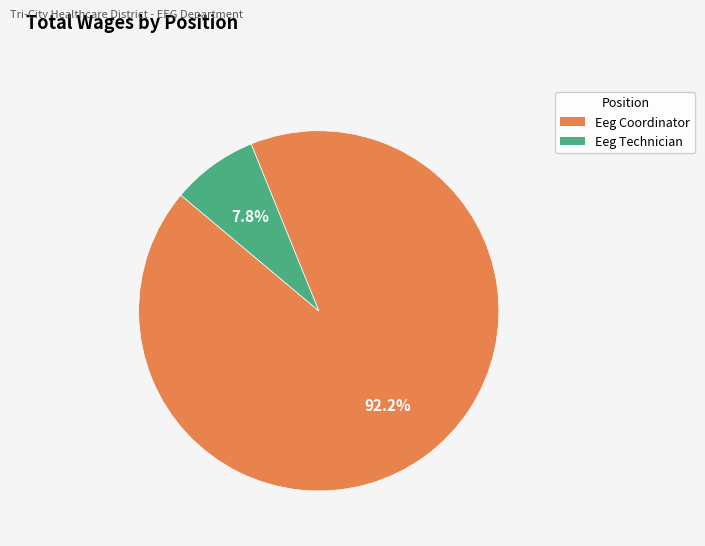

How many segments does this pie chart have?

2